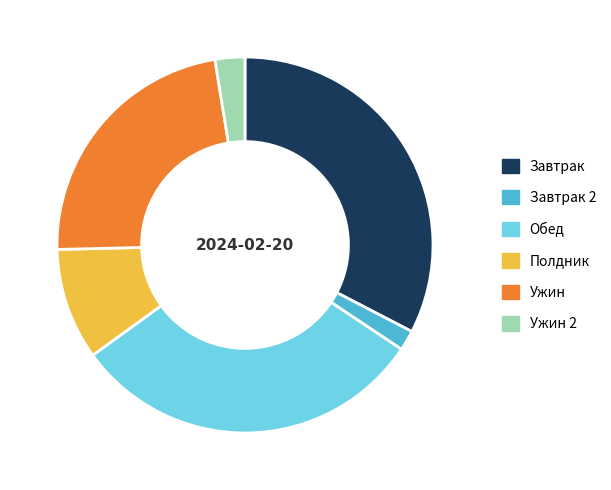

Does Завтрак 2 represent more than half of the total?

No